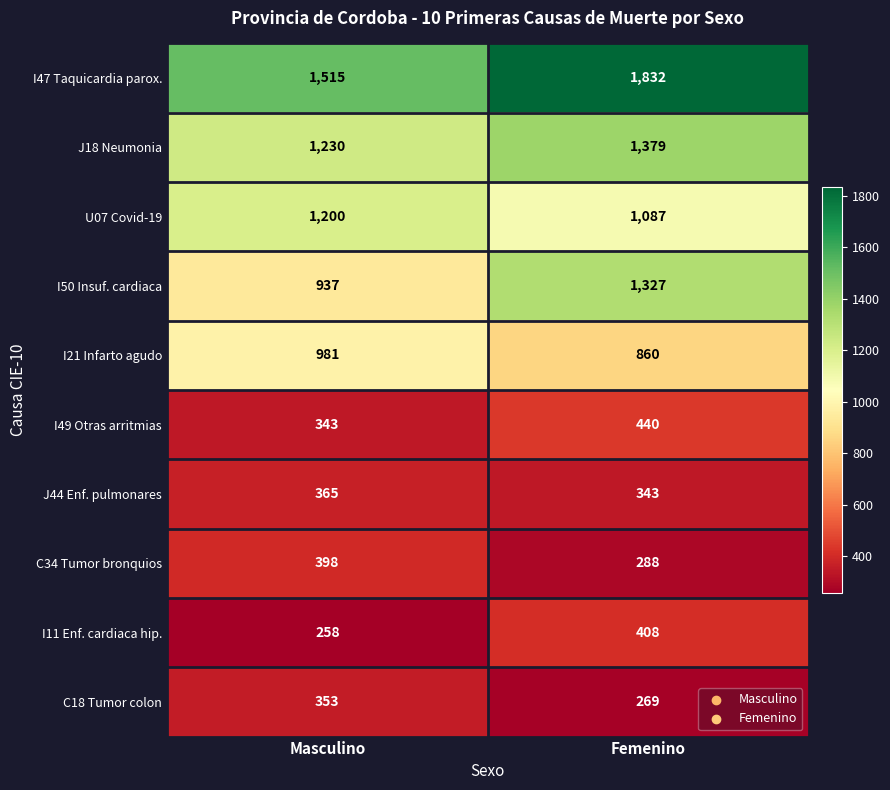

What is the difference between the maximum and minimum values in the C18 Tumor colon series?

84